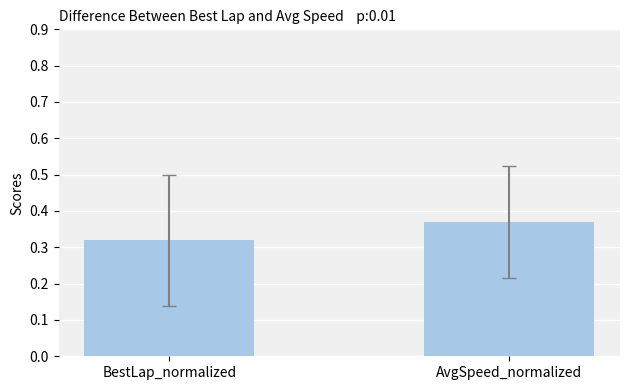

The chart shows a value of 0.1 at BestLap_normalized. True or false?

False